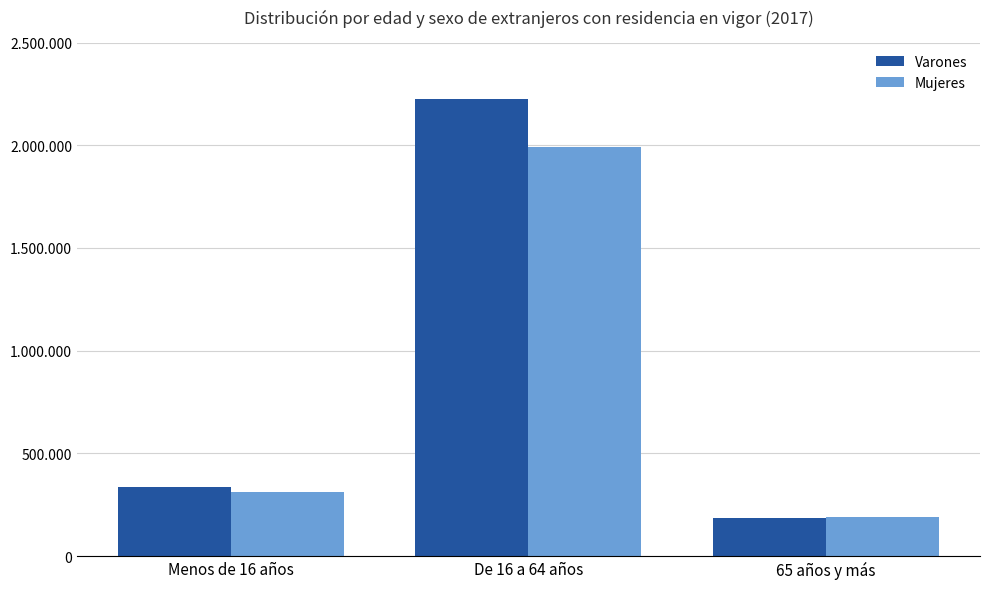

What is the label of the 2nd bar from the left?

De 16 a 64 años